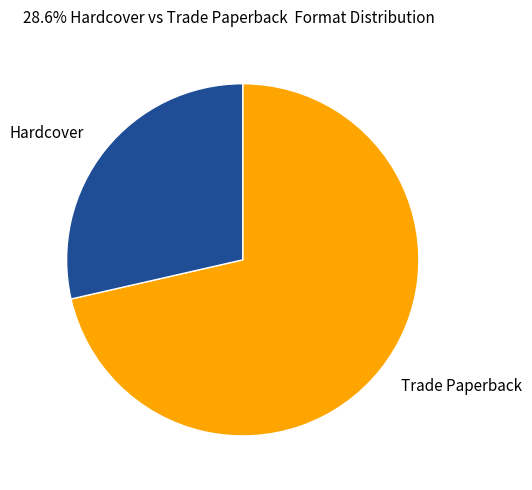

What is the ratio of the value at Hardcover to the value at Trade Paperback?

0.4